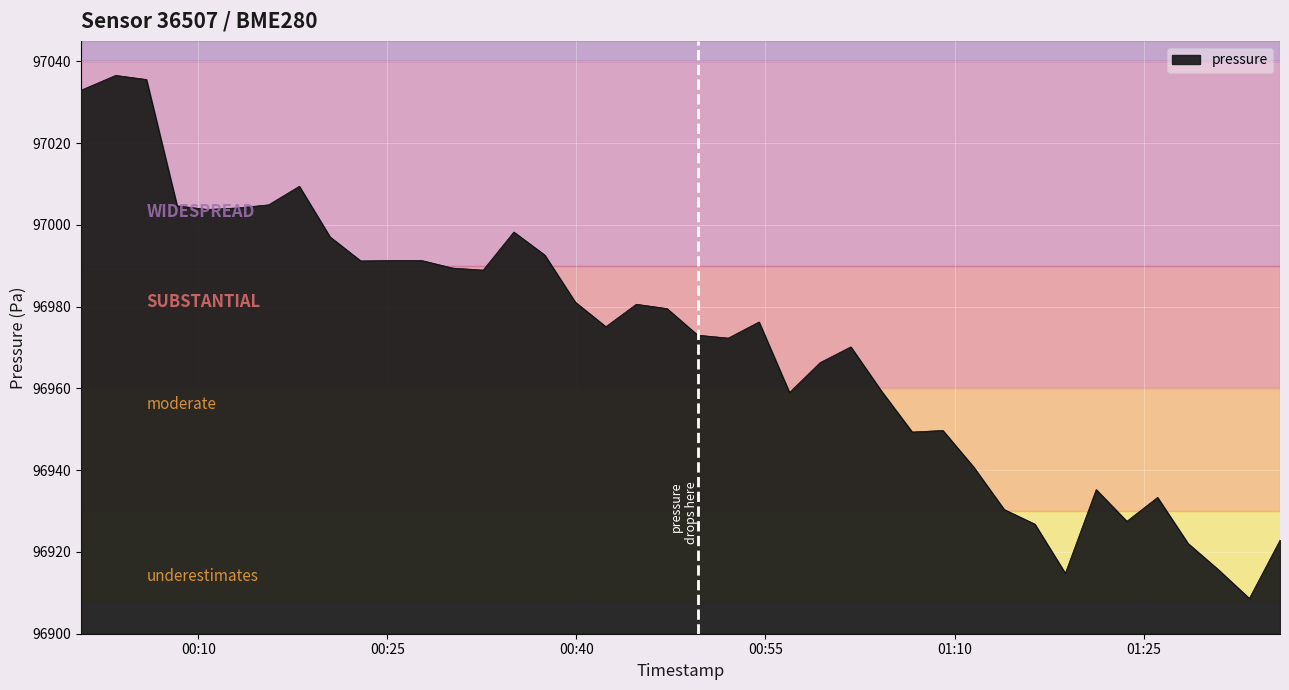

What is the minimum value shown in the chart?

96908.6